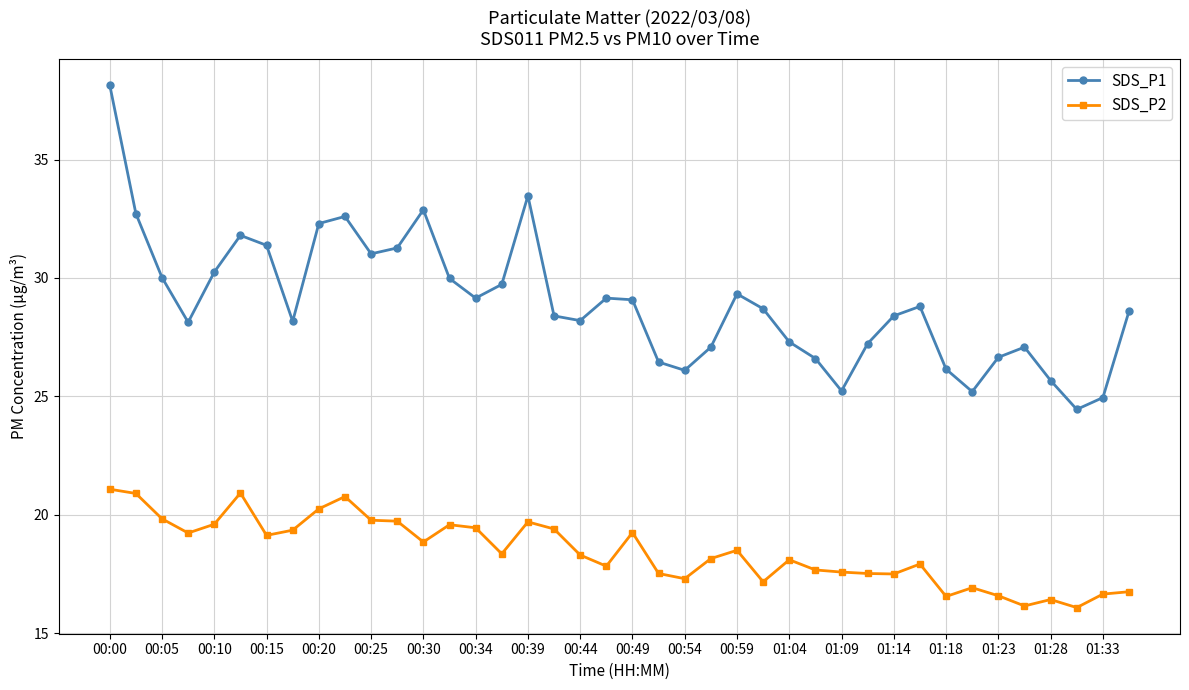

List the series in order of their overall mean, highest first.

SDS_P1, SDS_P2